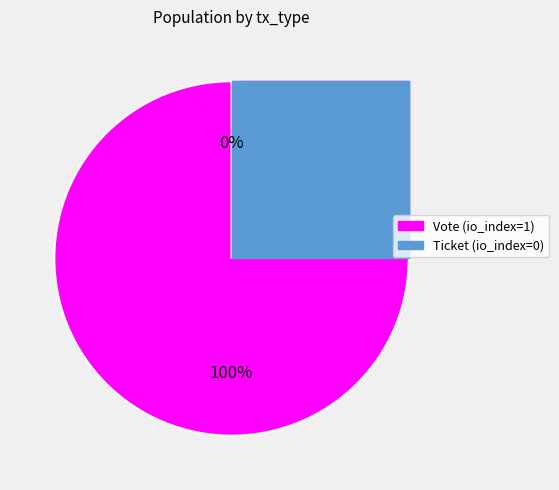

Which category has the smallest portion of the pie?

Ticket (io_index=0)